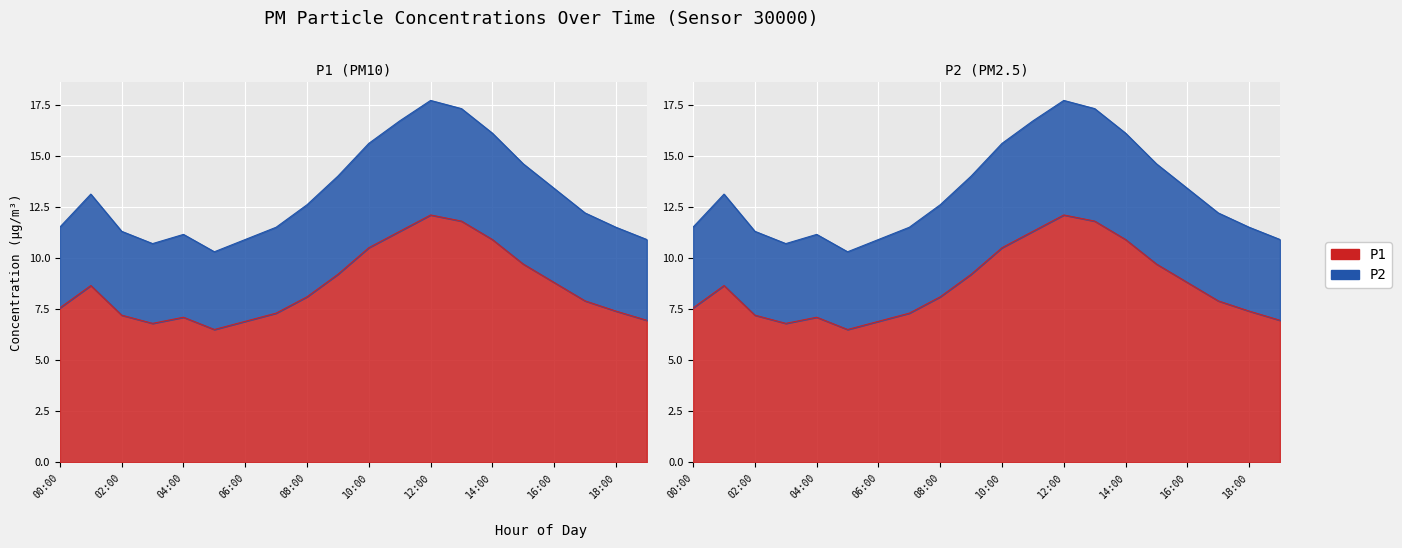

Is it true that P2 equals 4.6 at 00:00?

False